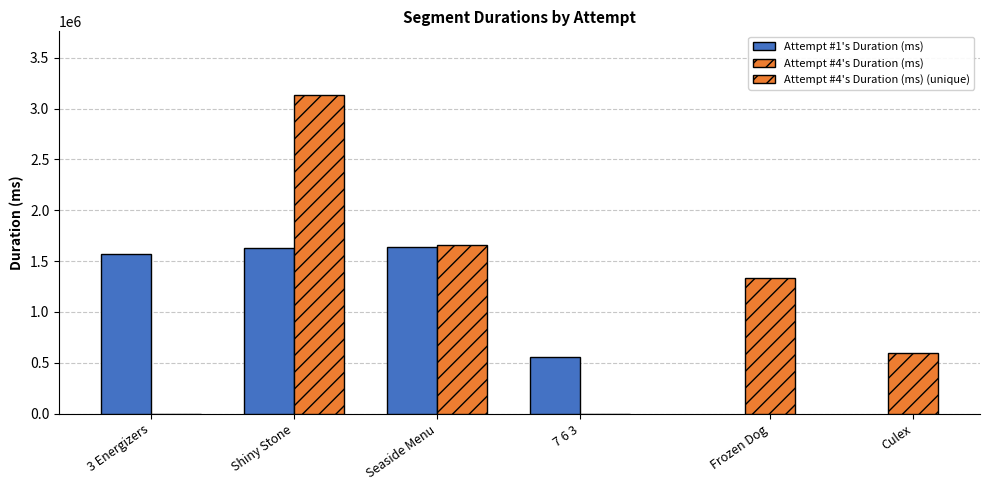

List the labels in order of value, largest first.

Seaside Menu, Shiny Stone, 3 Energizers, 7 6 3